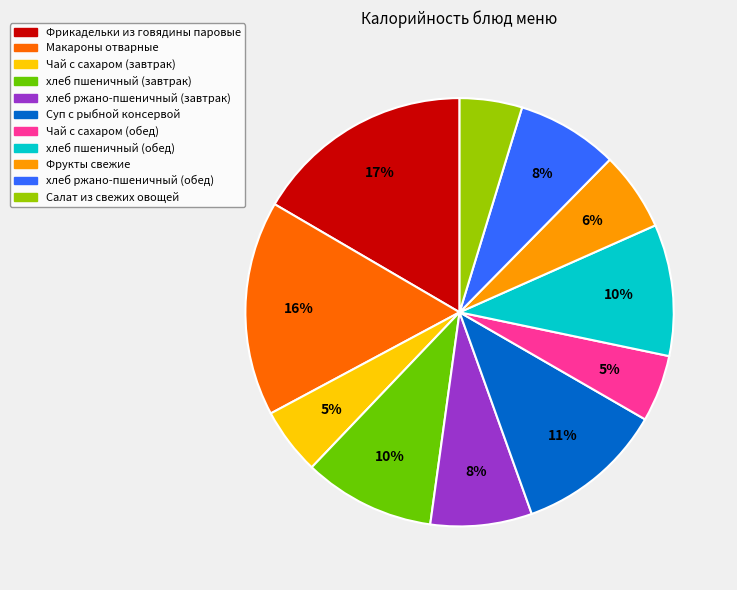

Is the sum of хлеб пшеничный (завтрак) and хлеб пшеничный (обед) greater than half?

No